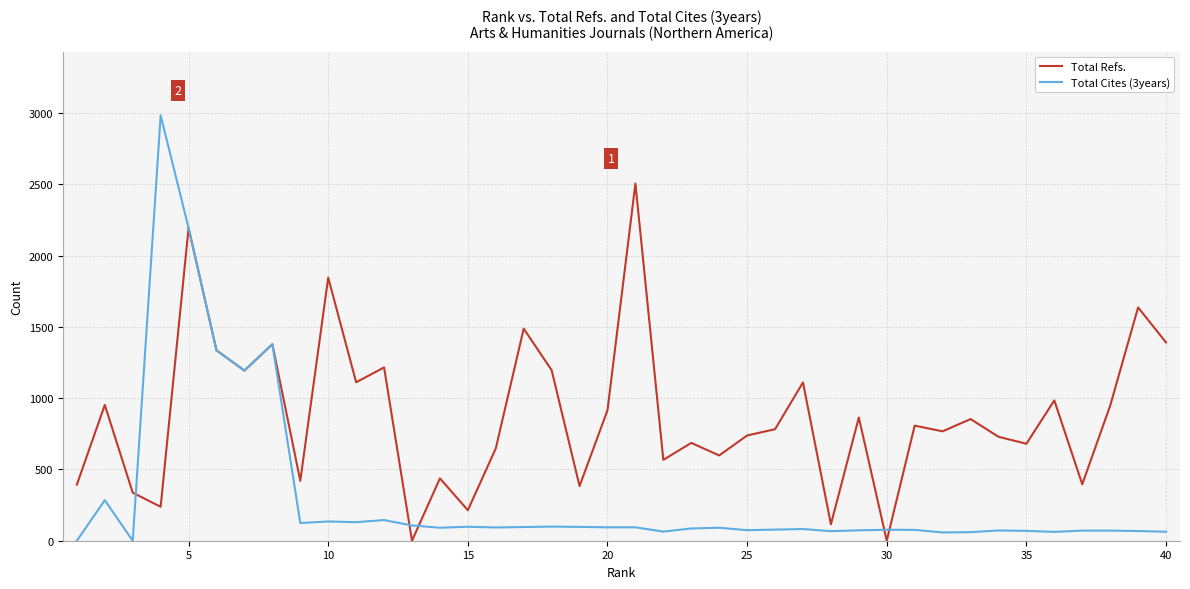

Which series has the largest range (max minus min)?

Total Cites (3years)